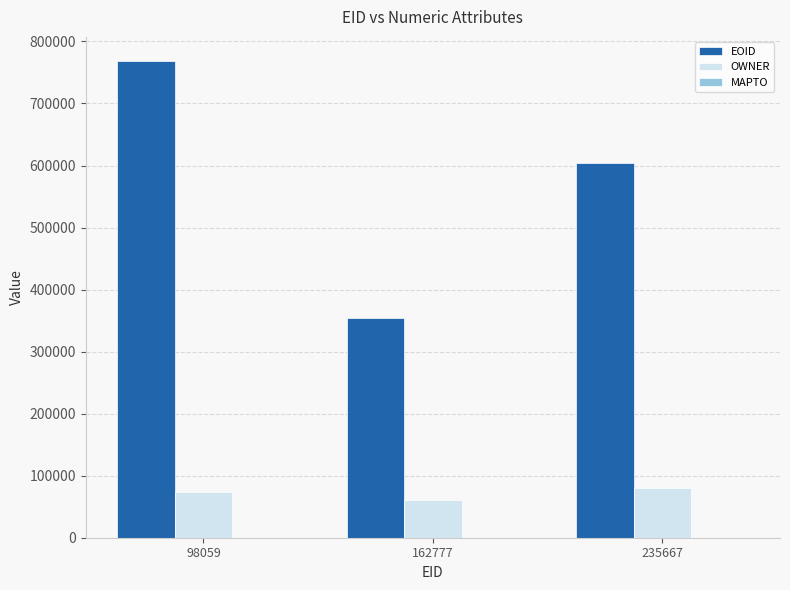

What is the average value of the EOID series?

575899